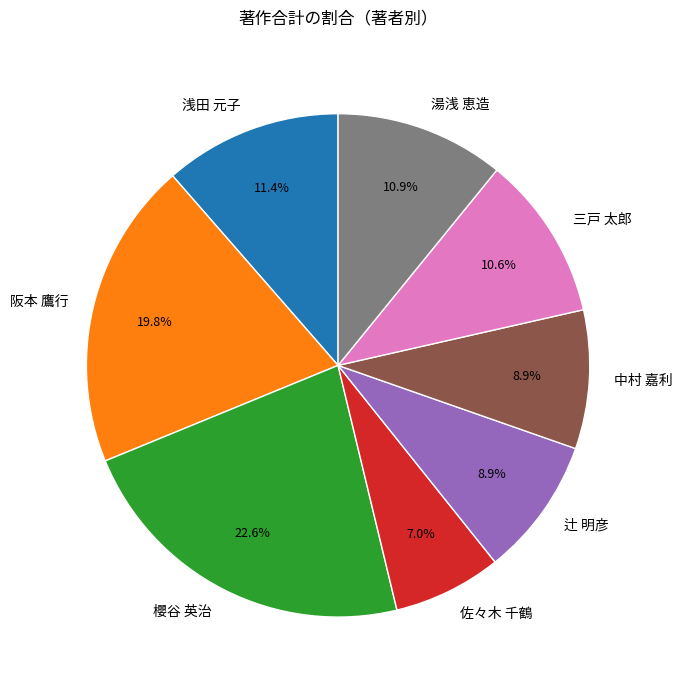

Is it true that 湯浅 恵造 is 24% of the pie?

False